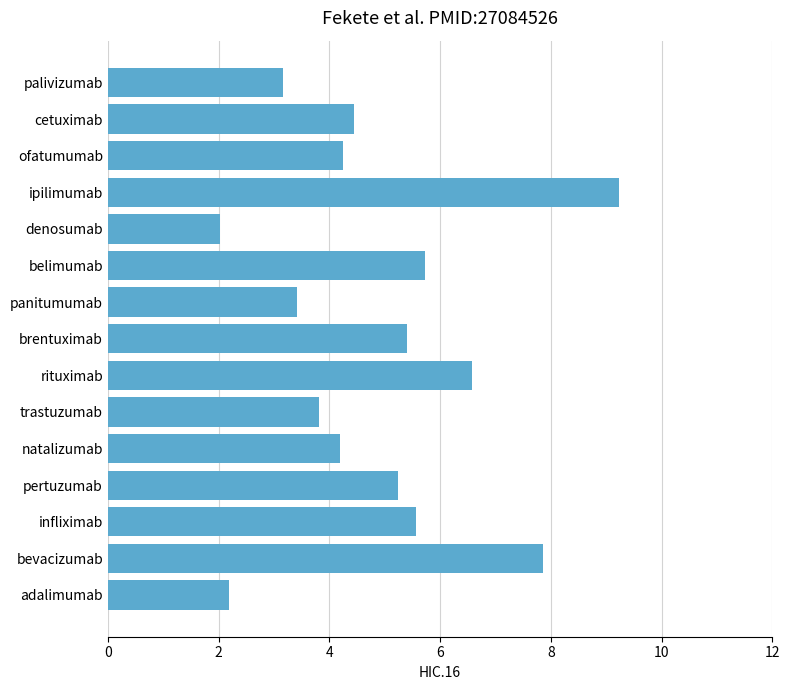

What is the greatest value displayed?

9.2